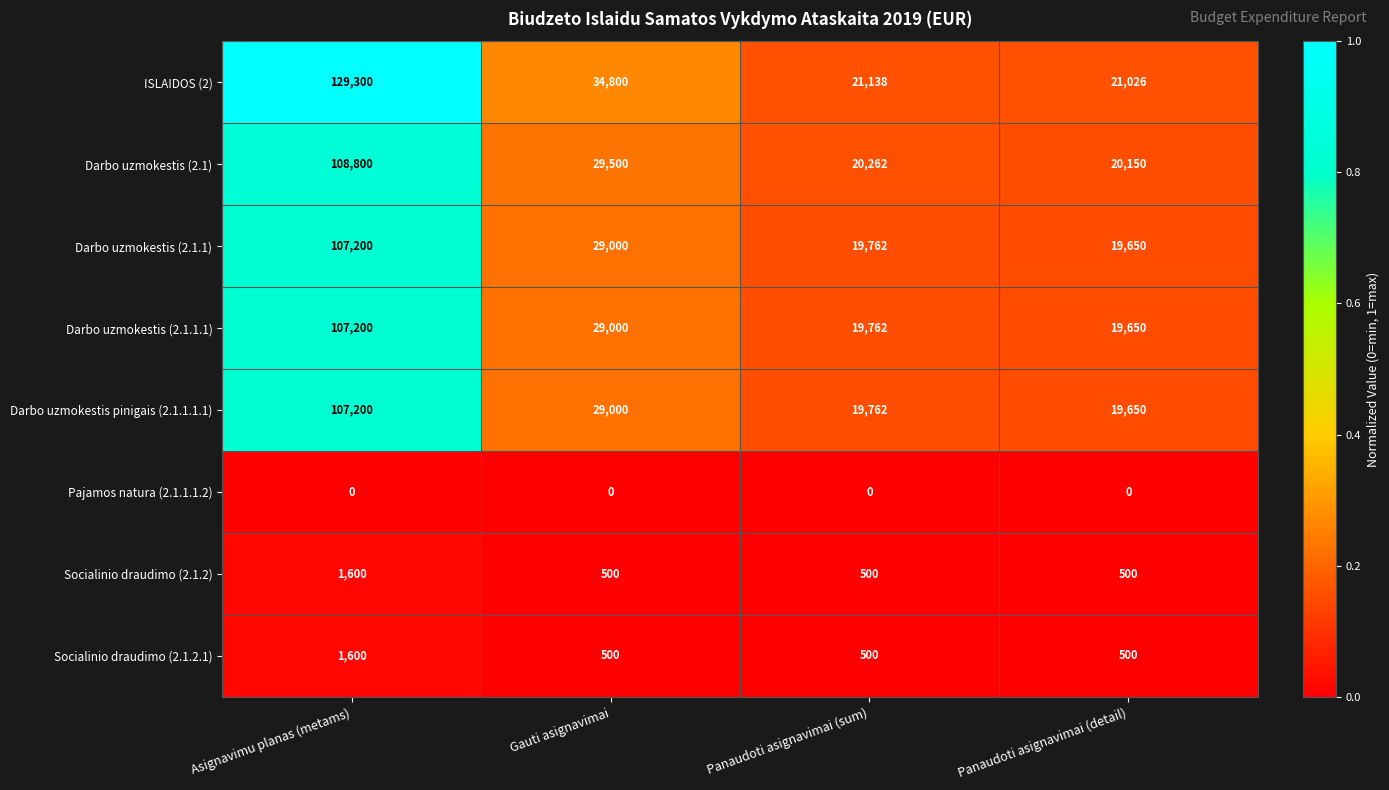

True or false: ISLAIDOS (2) has a value of 18268 at Gauti asignavimai.

False